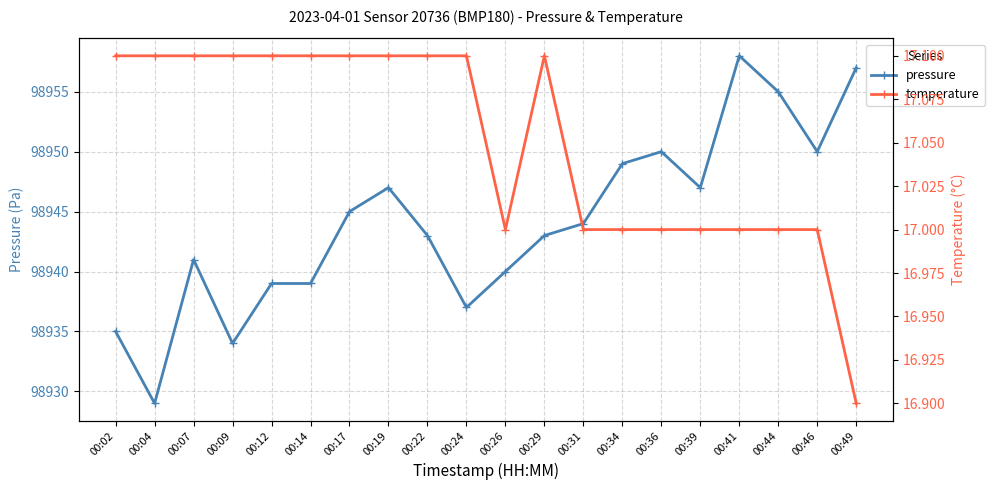

The pressure series shows 98943.0 at 00:22. True or false?

True